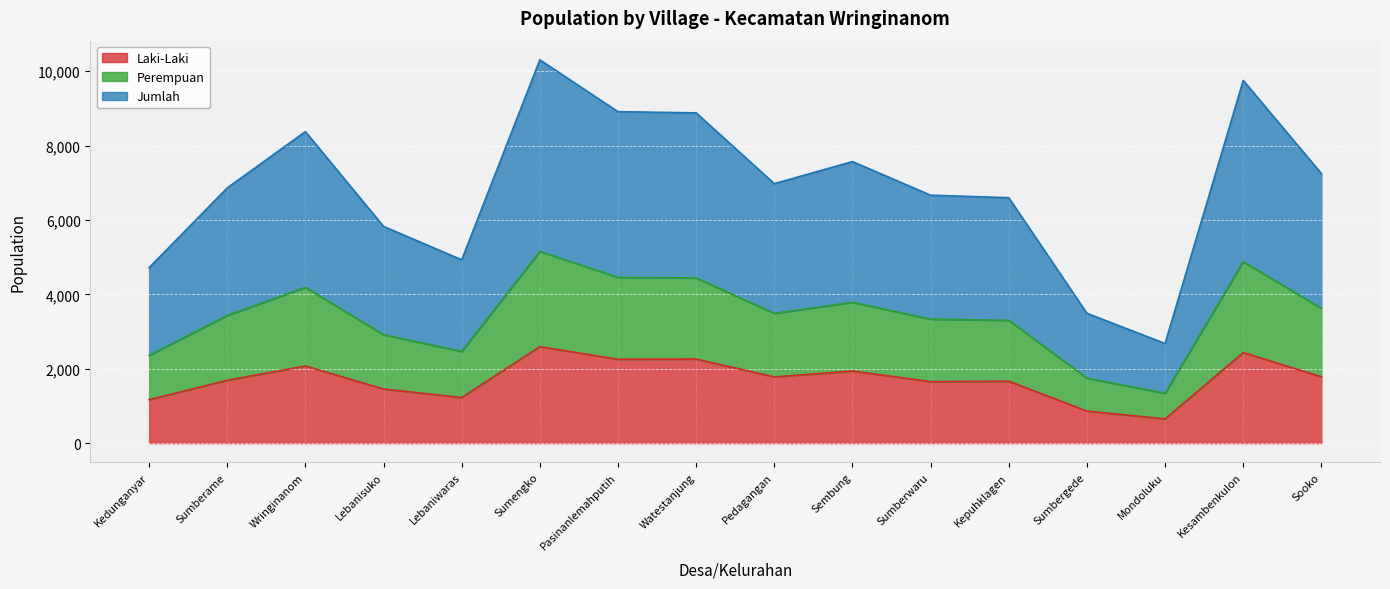

How many lines are shown in the chart?

3